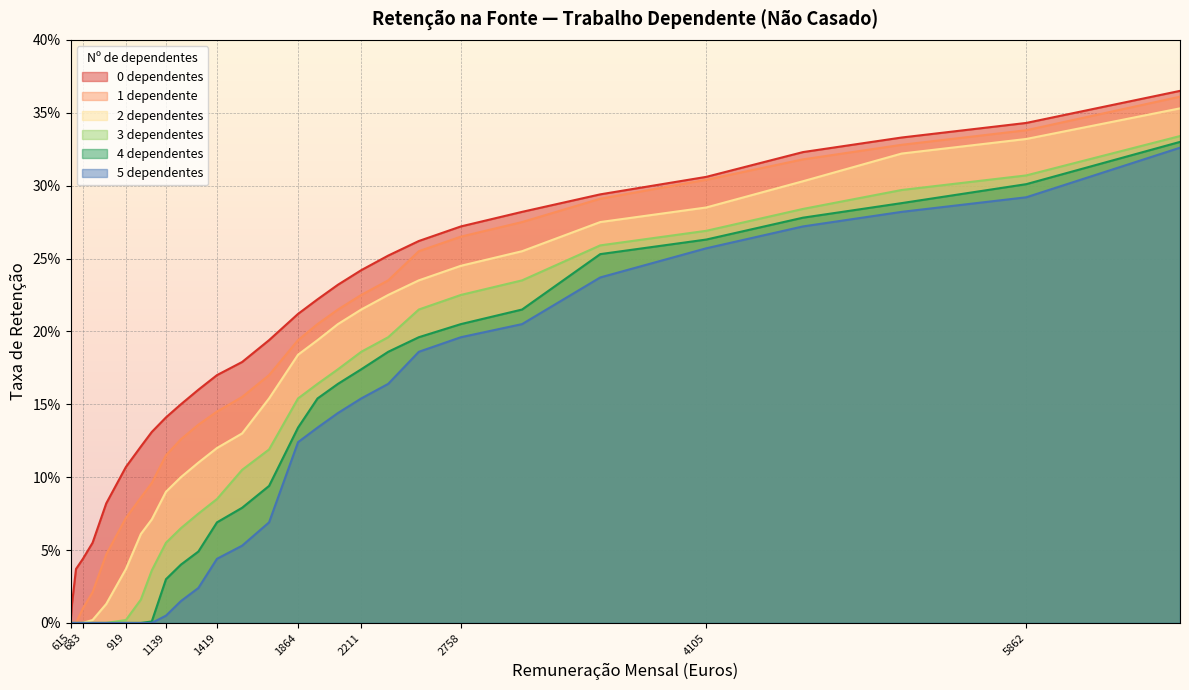

At which label does 0 dependentes reach its minimum?

615